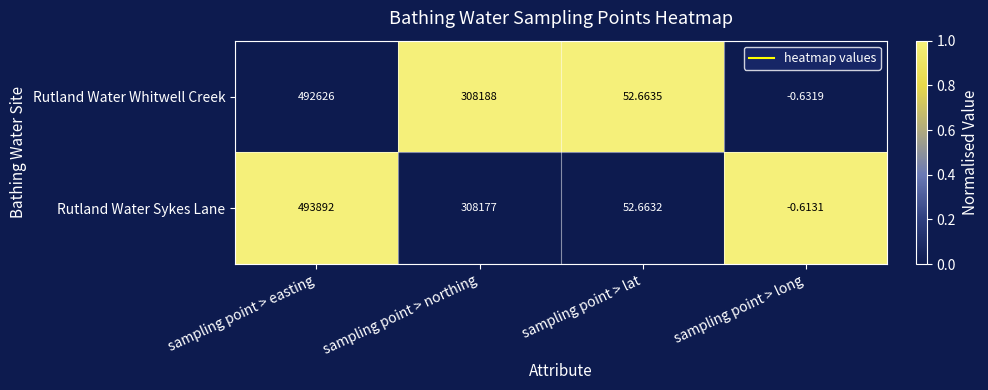

List the series in order of their overall mean, lowest first.

Rutland Water Whitwell Creek, Rutland Water Sykes Lane